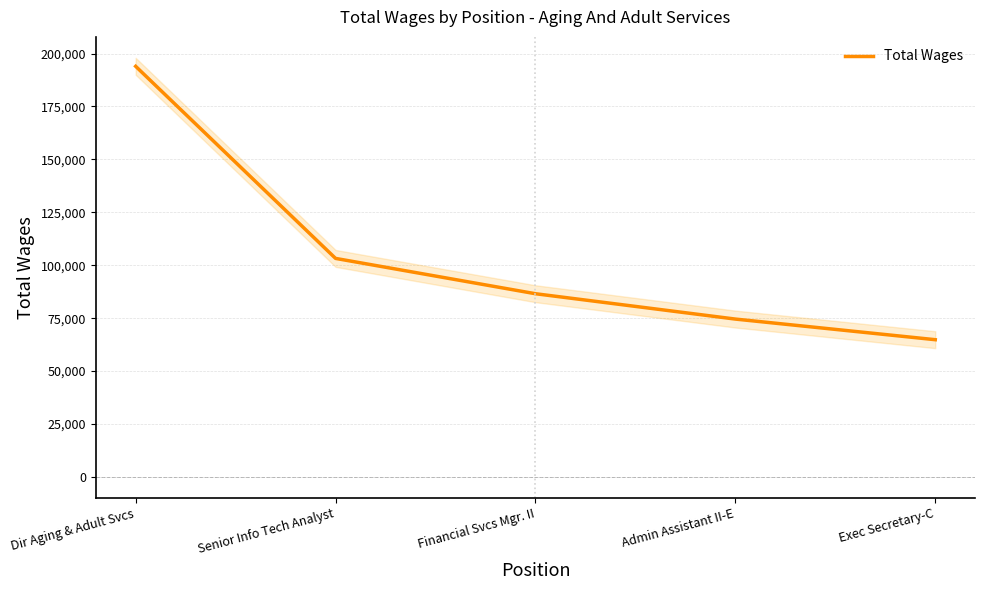

What is the sum of the values at Exec Secretary-C and Admin Assistant II-E?

139413